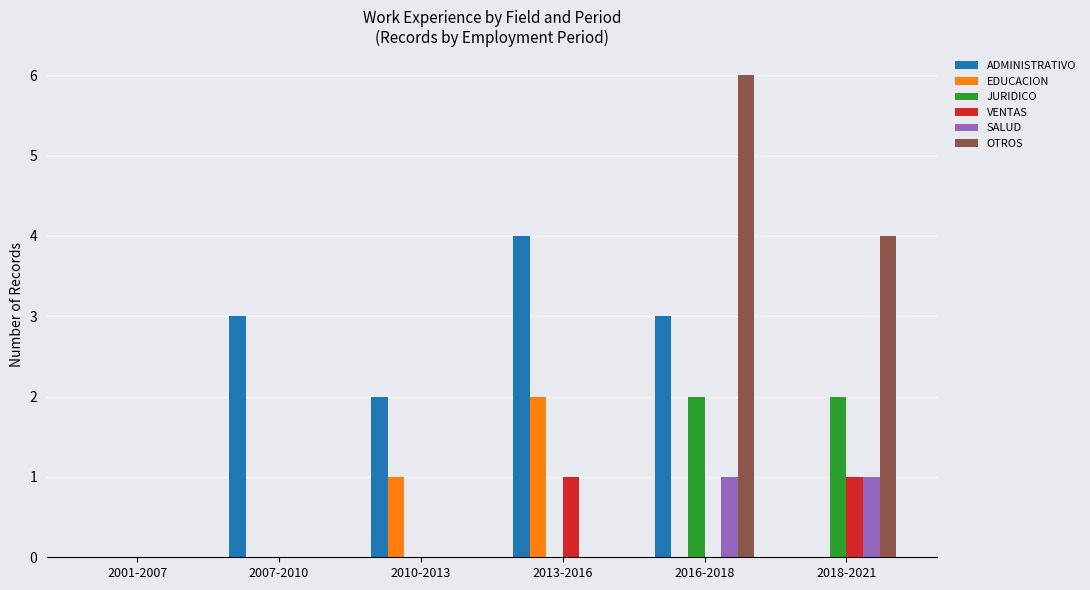

Are the bars horizontal?

No